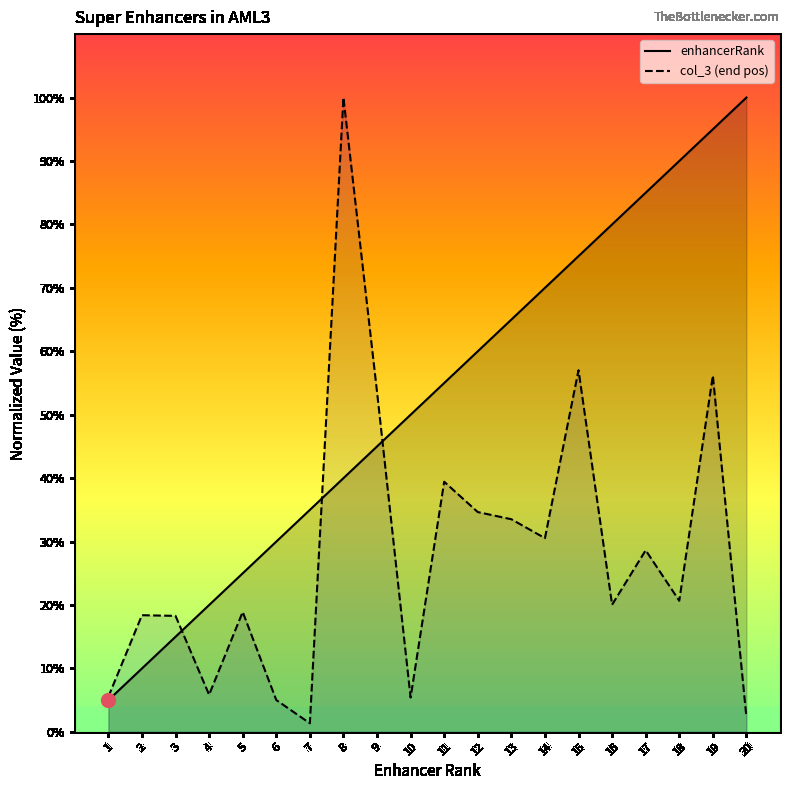

Reading left to right, what are all the values shown in this chart?

enhancerRank: 1=5.0	2=10.0	3=15.0	4=20.0	5=25.0	6=30.0	7=35.0	8=40.0	9=45.0	10=50.0	11=55.0	12=60.0	13=65.0	14=70.0	15=75.0	16=80.0	17=85.0	18=90.0	19=95.0	20=100.0
col_3 (end pos): 1=5.5	2=18.4	3=18.3	4=5.9	5=18.9	6=5.0	7=1.4	8=100.0	9=53.6	10=5.4	11=39.4	12=34.7	13=33.5	14=30.5	15=57.0	16=20.0	17=28.6	18=20.7	19=56.2	20=2.3